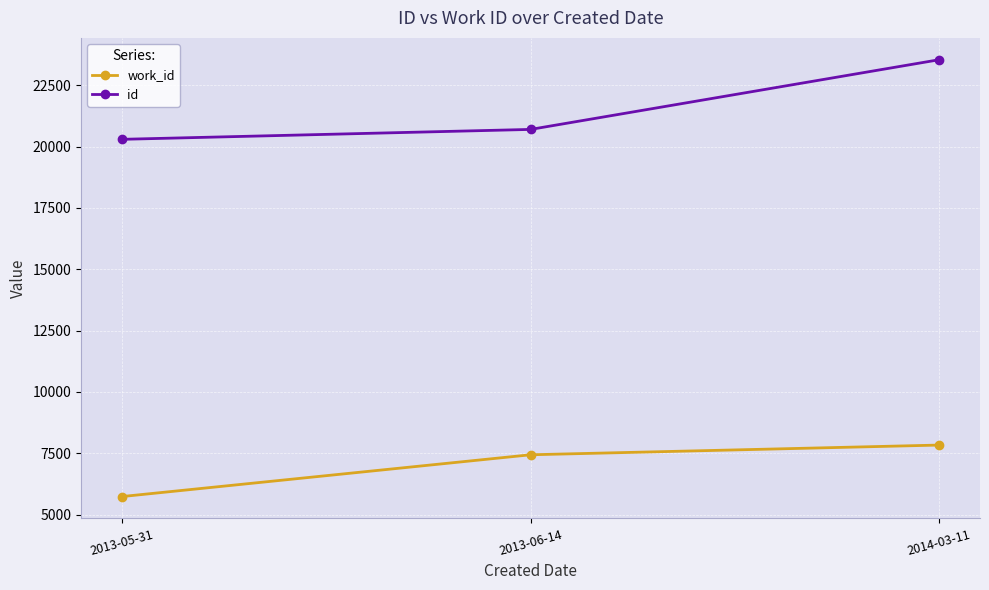

Which category has the highest value across all series?

2014-03-11